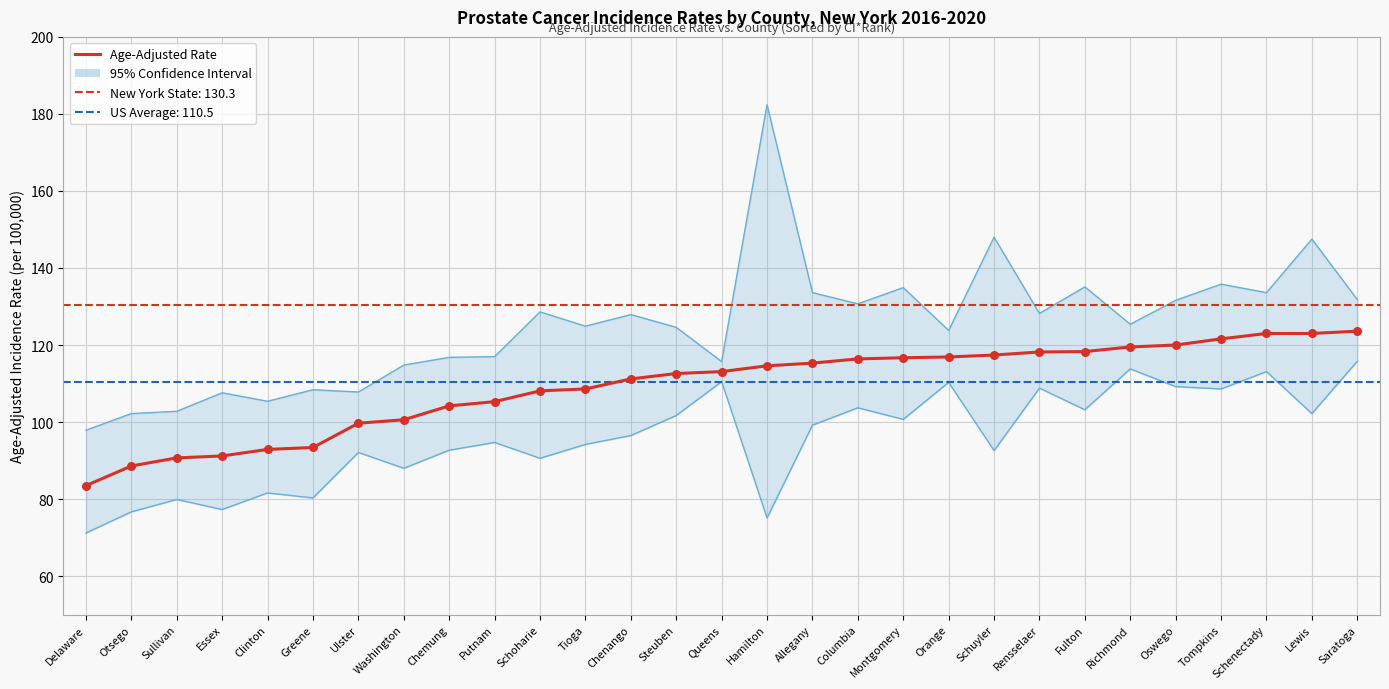

What is the total value across all series at Schenectady?

369.7